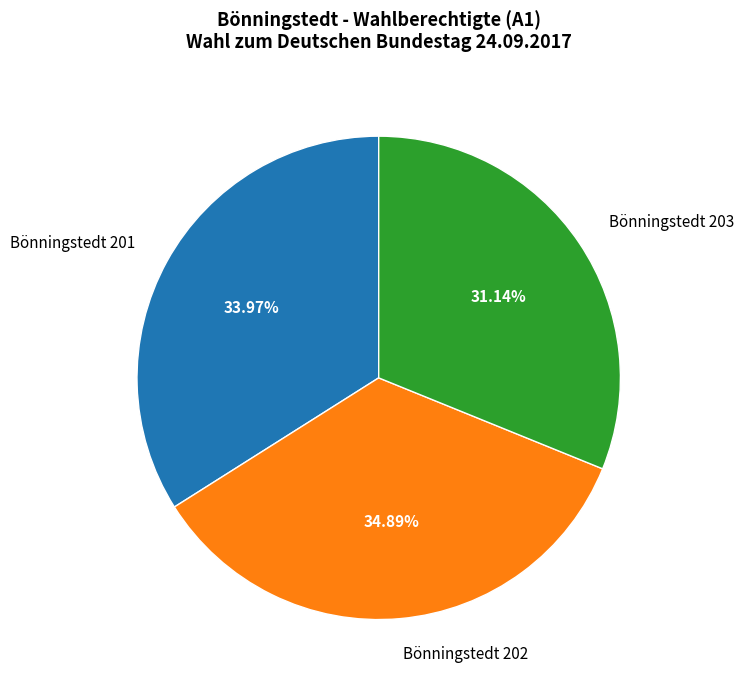

To the nearest percent, what is the average slice percentage?

33%